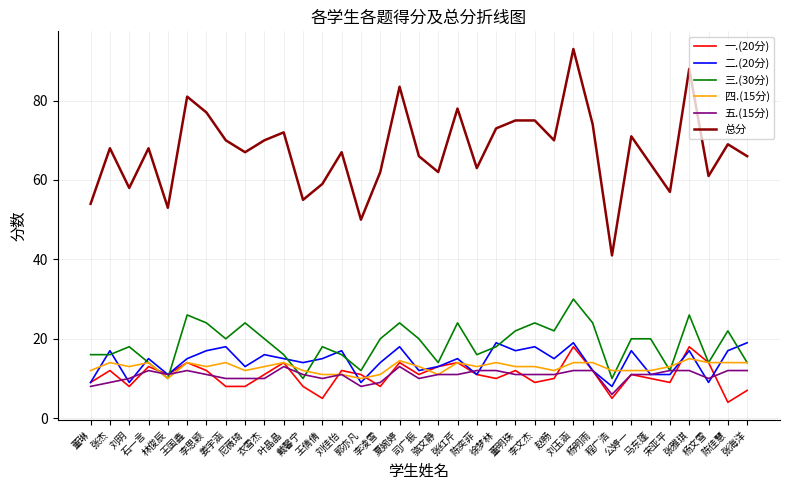

What is the minimum value for 总分?

41.0